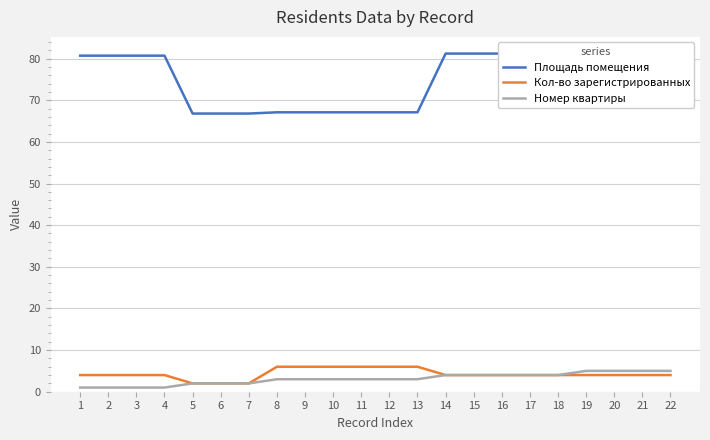

What is the greatest value displayed?

81.2